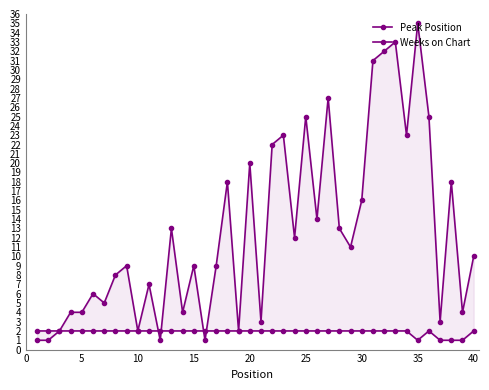

How many lines are shown in the chart?

2